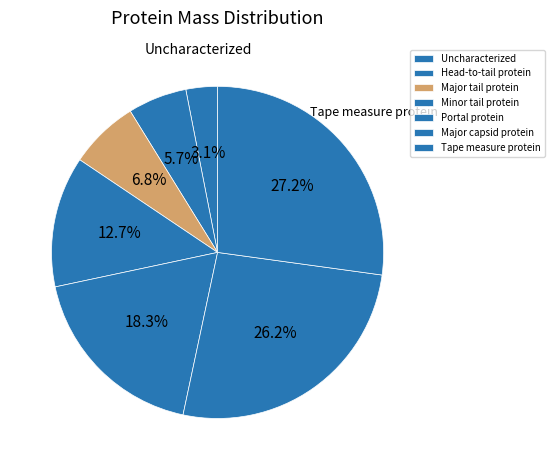

To the nearest percent, what is the difference between the Head-to-tail protein and Minor tail protein slice percentages?

7%